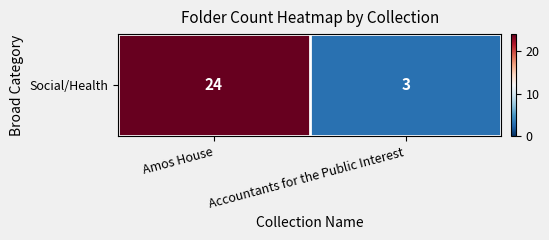

List the labels in order of value, largest first.

Amos House, Accountants for the Public Interest